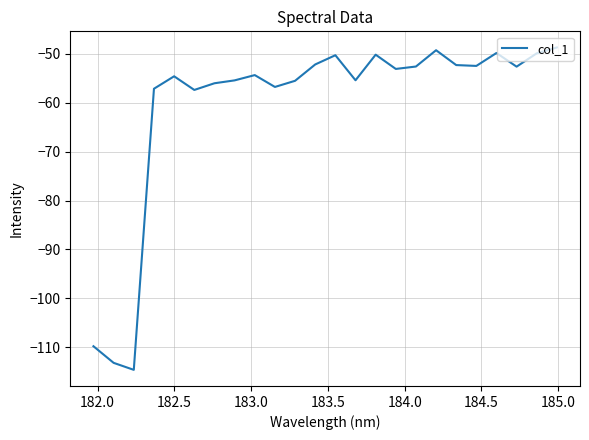

What is the maximum value shown in the chart?

-48.7